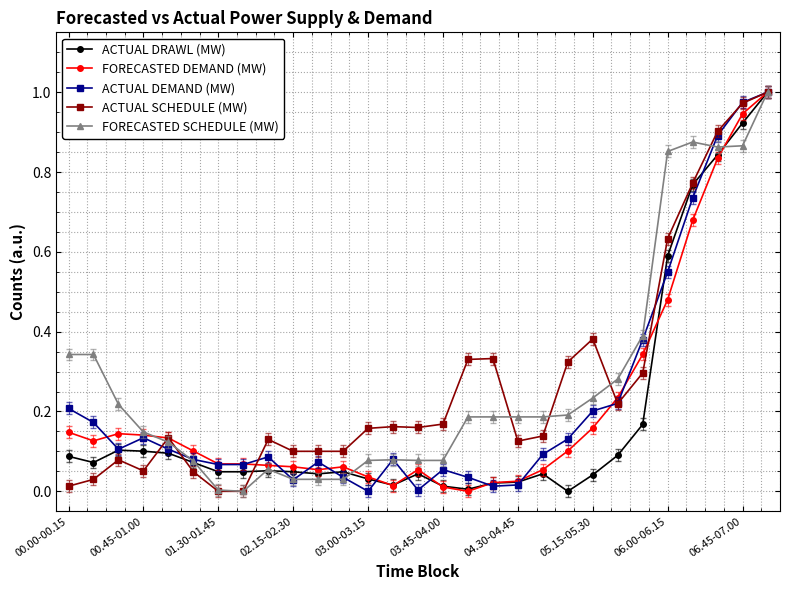

Does the chart have visible grid lines?

Yes